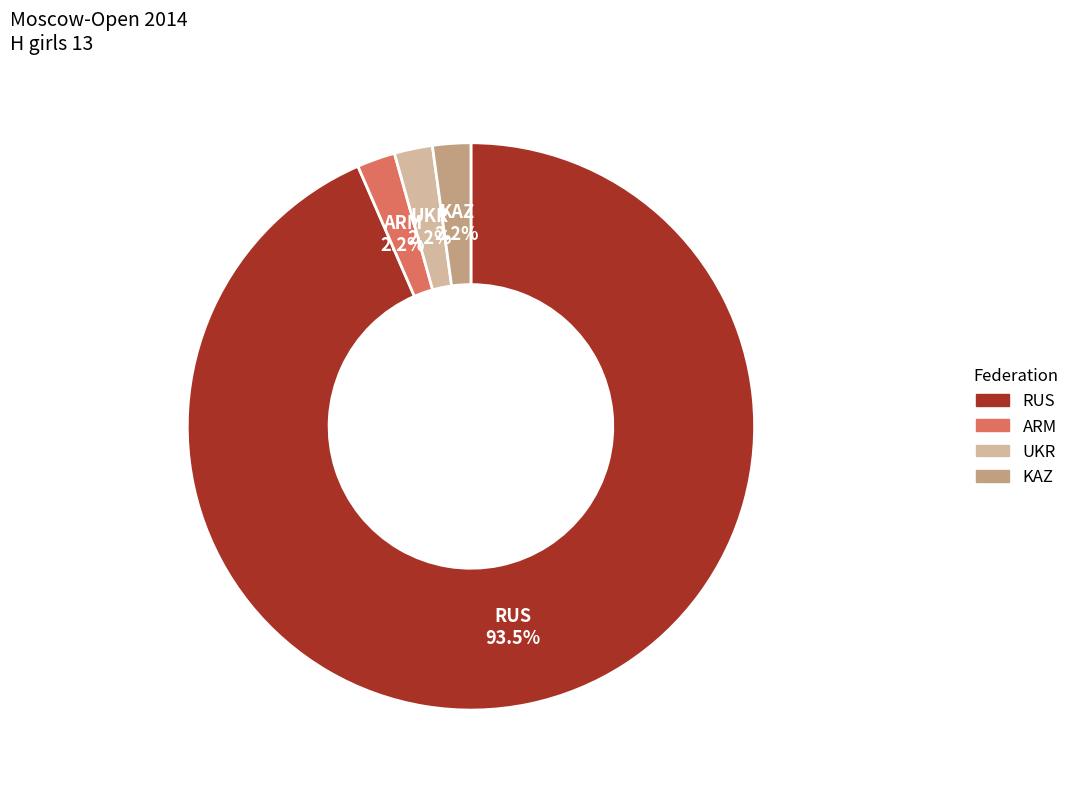

Which has a higher value, RUS or UKR?

RUS